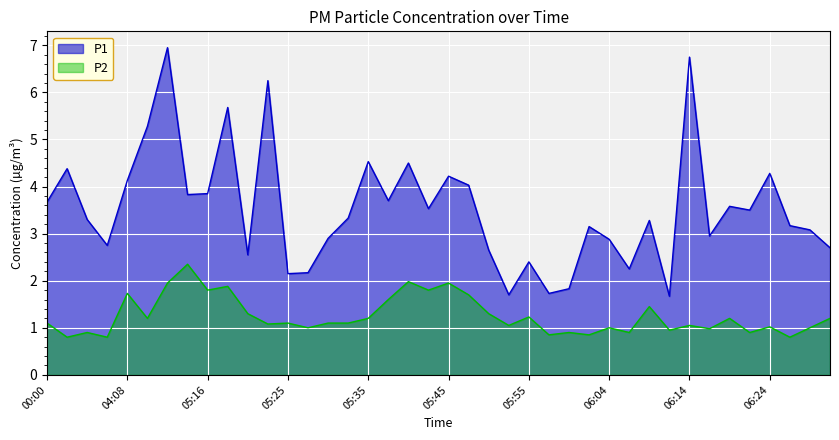

How many values in the P2 series exceed 1?

26